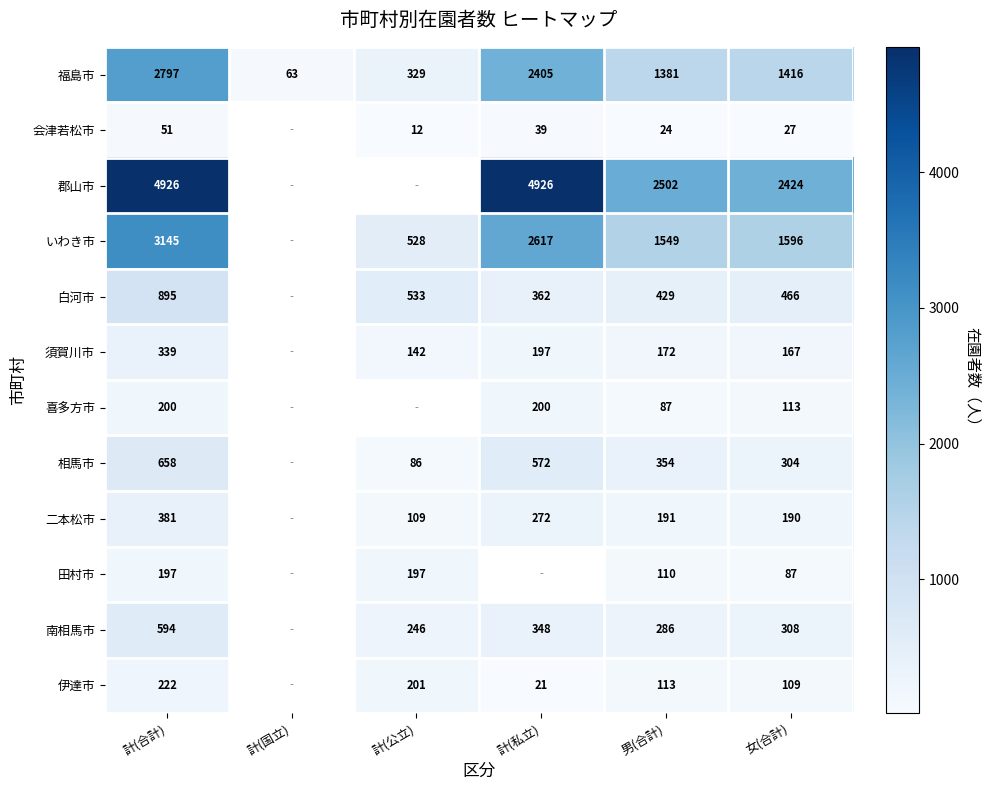

Is it true that 白河市 equals 1378.7 at 計(合計)?

False